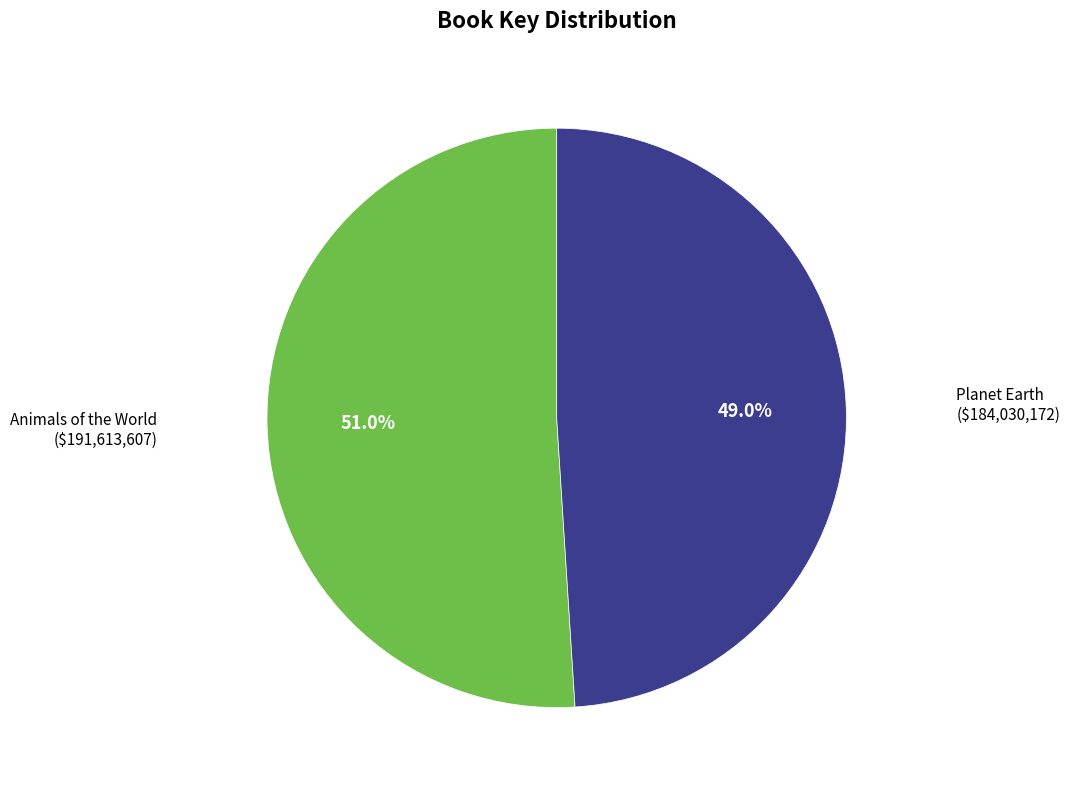

Which slice represents more than half of the pie?

Animals of the World